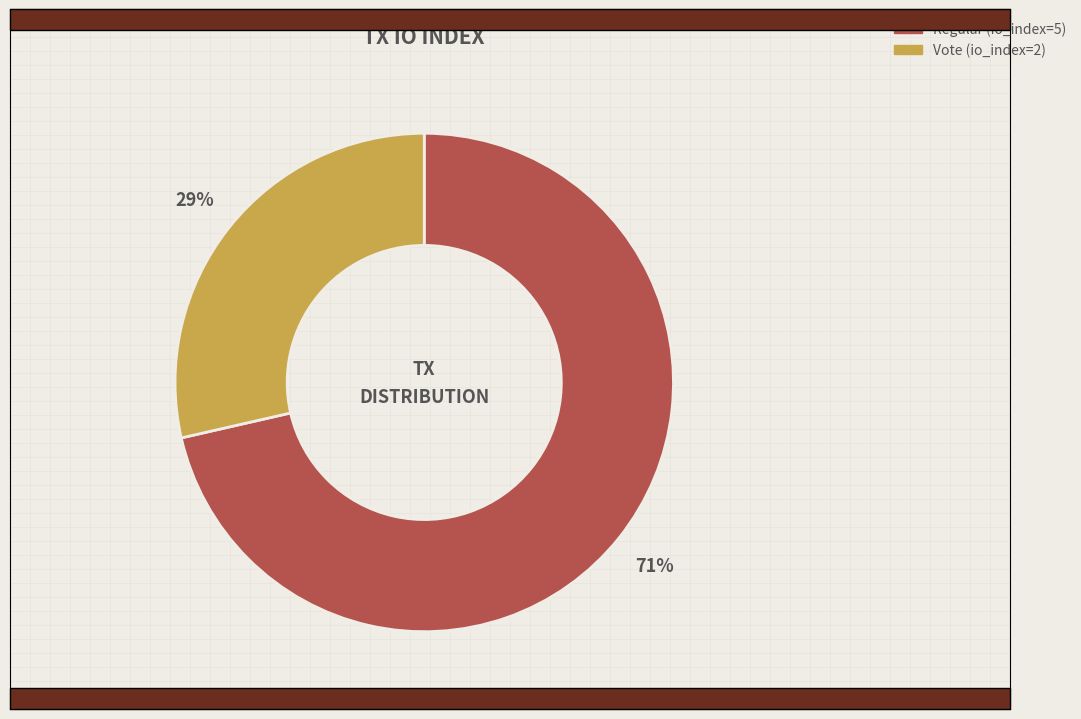

The Vote (io_index=2) slice represents 16% of the pie. True or false?

False